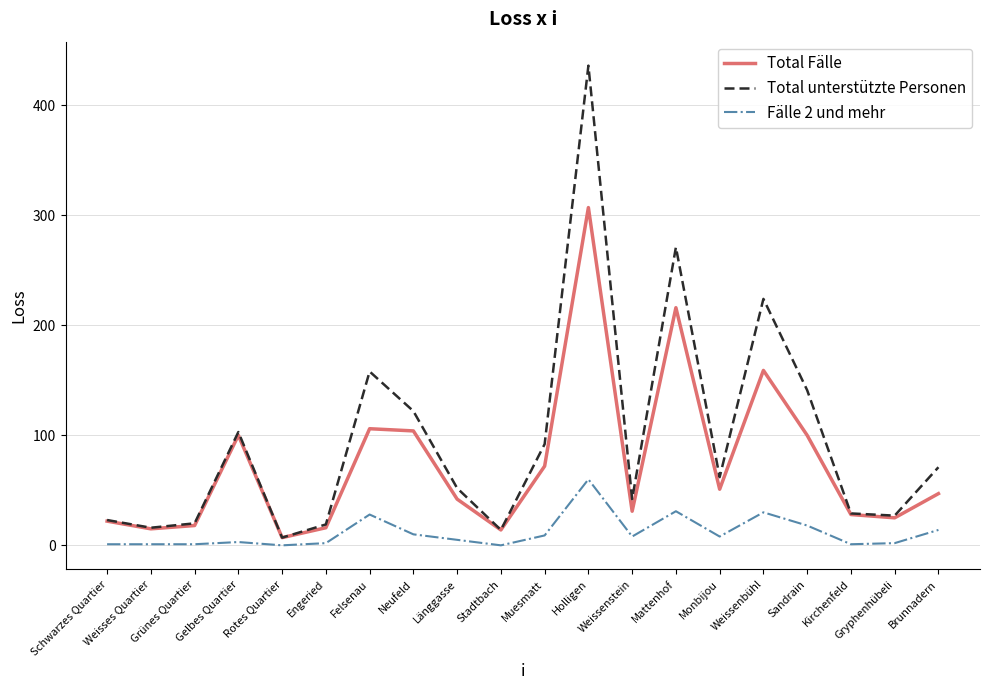

Which series has the widest spread of values?

Total unterstützte Personen